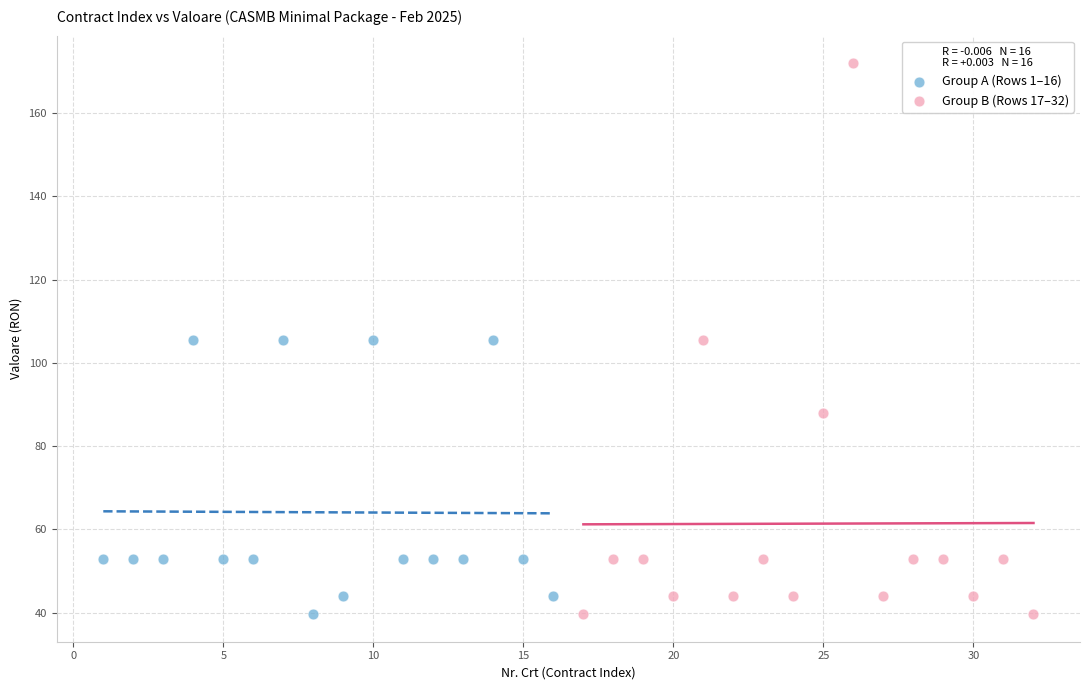

Which series has the widest spread of Y values?

Group B (Rows 17–32)